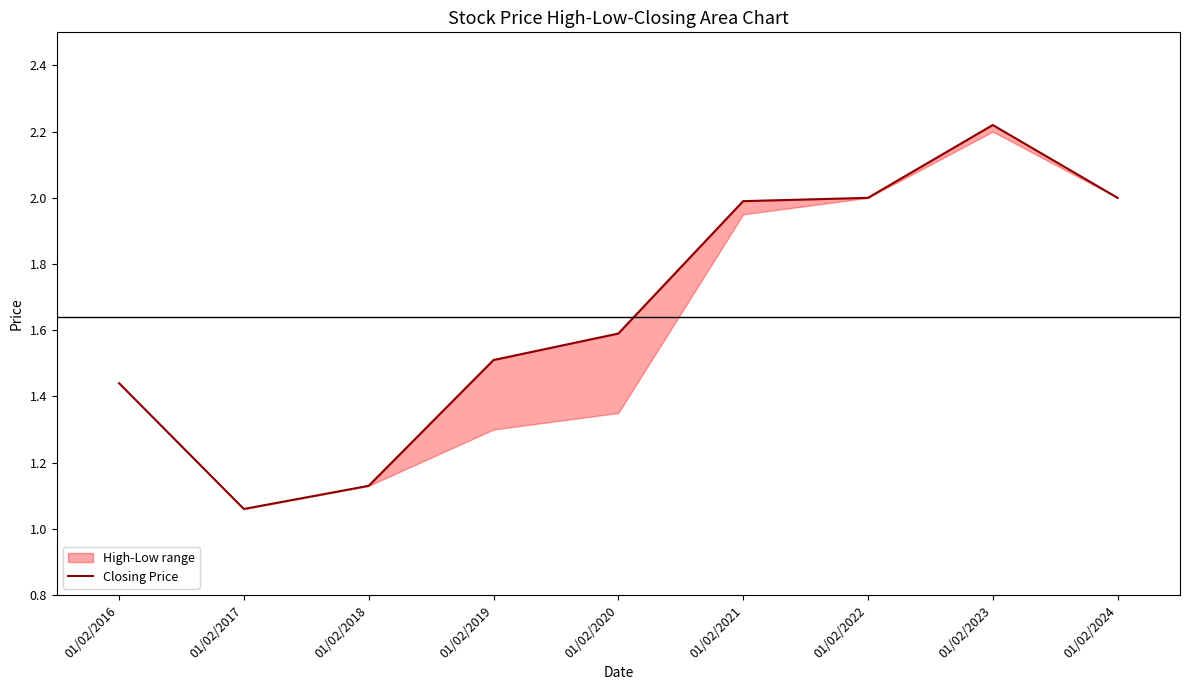

What is the average value?

1.7